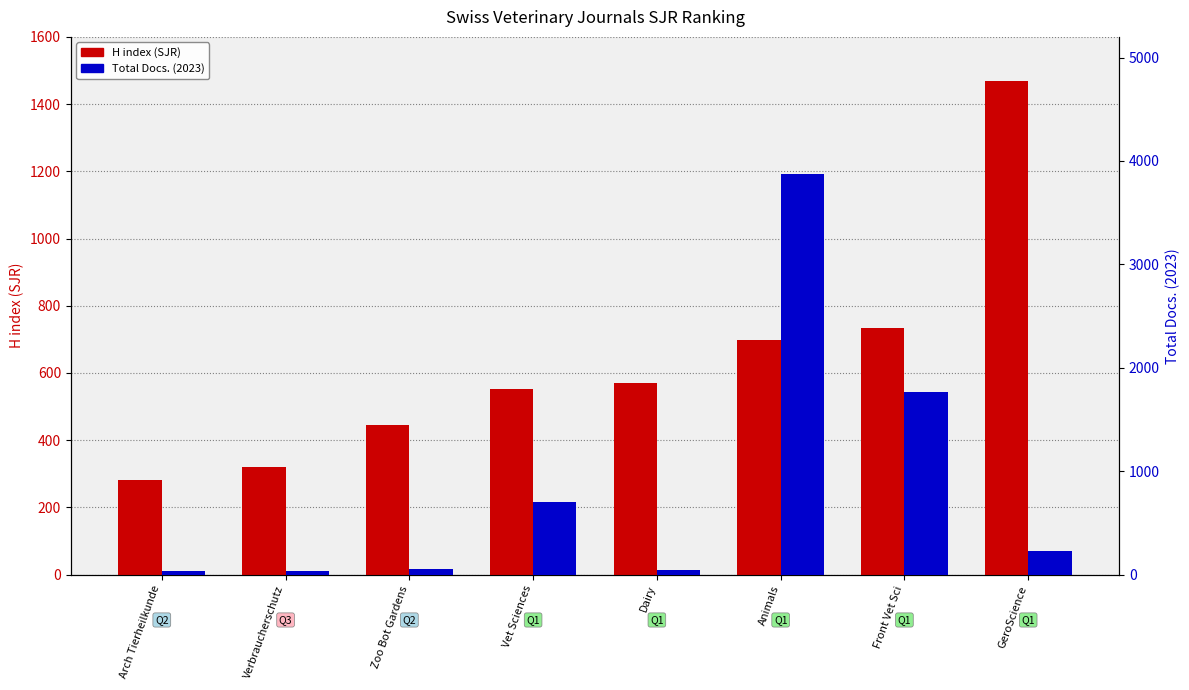

At Dairy, list the series in order from smallest to largest.

Total Docs. (2023), H index (SJR)